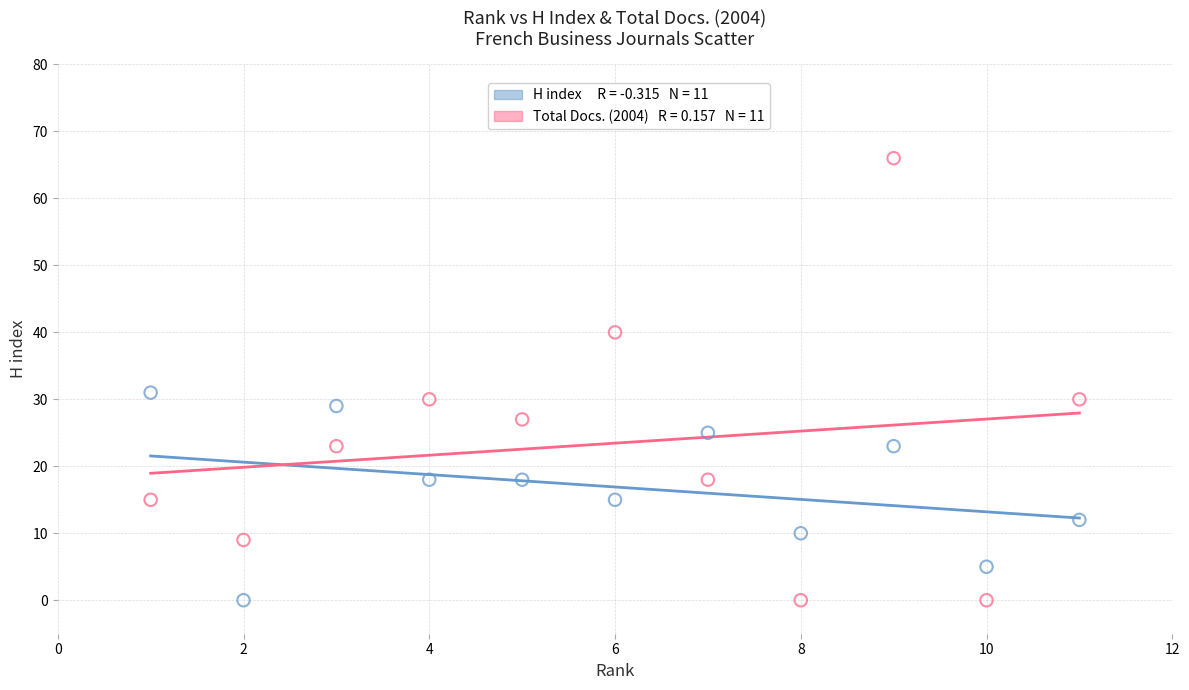

Across all data points, what is the range of Y values (max minus min)?

66